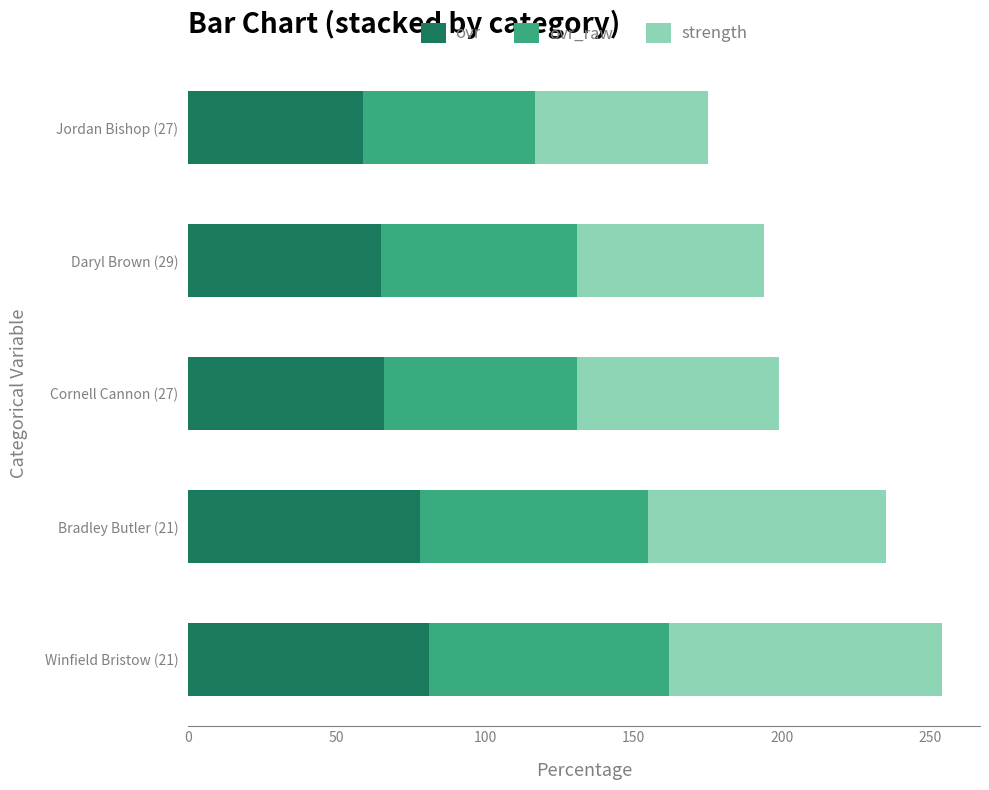

What is the difference between the second highest and second lowest values in the ovr series?

13